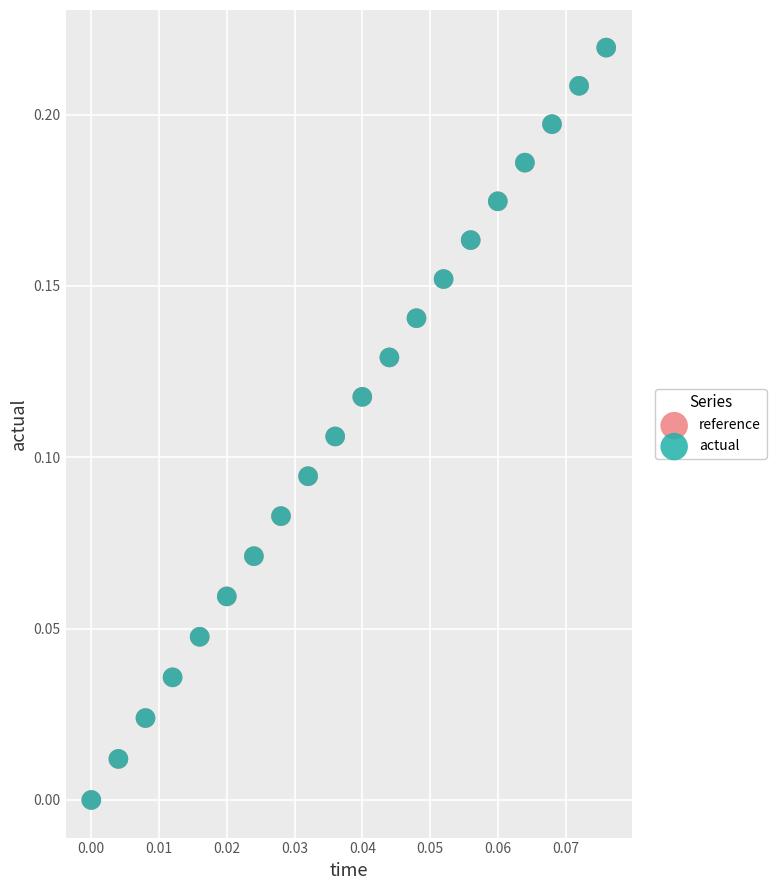

Which series has the largest Y range (max minus min)?

actual